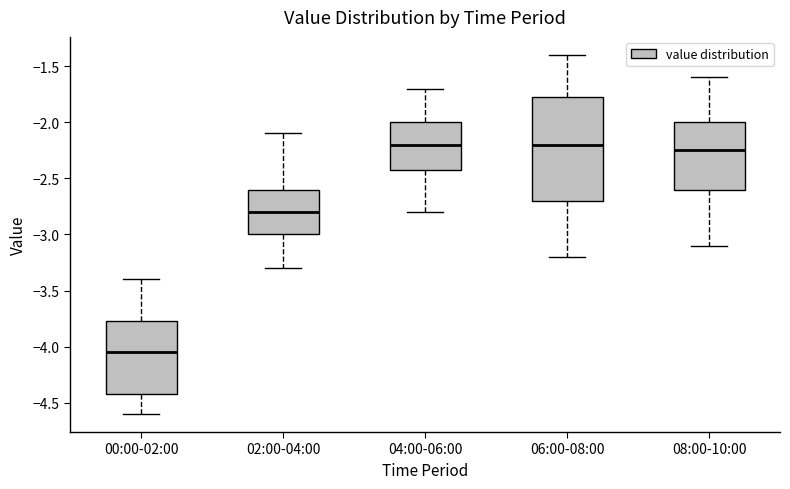

Reading left to right, read every box against the y-axis: the position of its median line, the range the box covers, and the ends of its whiskers. The values are not printed on the chart, so give them approximately, as read against the axis.

00:00-02:00: median -4.05, box -4.40 to -3.75, whiskers -4.60 to -3.40
02:00-04:00: median -2.80, box -3.00 to -2.60, whiskers -3.30 to -2.10
04:00-06:00: median -2.20, box -2.40 to -2.00, whiskers -2.80 to -1.70
06:00-08:00: median -2.20, box -2.70 to -1.75, whiskers -3.20 to -1.40
08:00-10:00: median -2.25, box -2.60 to -2.00, whiskers -3.10 to -1.60